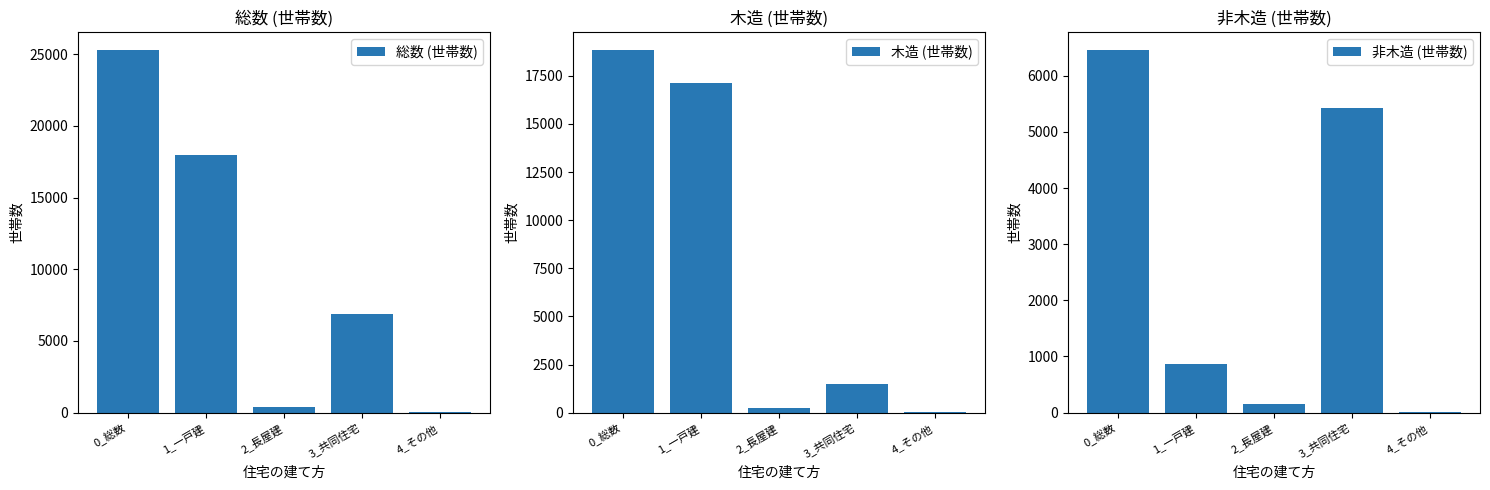

At which label does 木造 (世帯数) reach its minimum?

4_その他